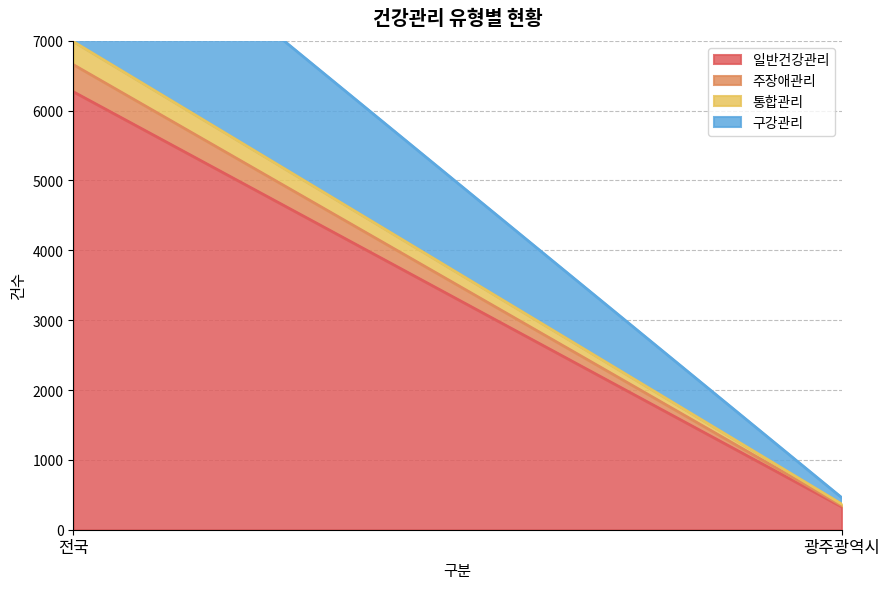

List the series in order of their peak value, highest first.

일반건강관리, 구강관리, 주장애관리, 통합관리